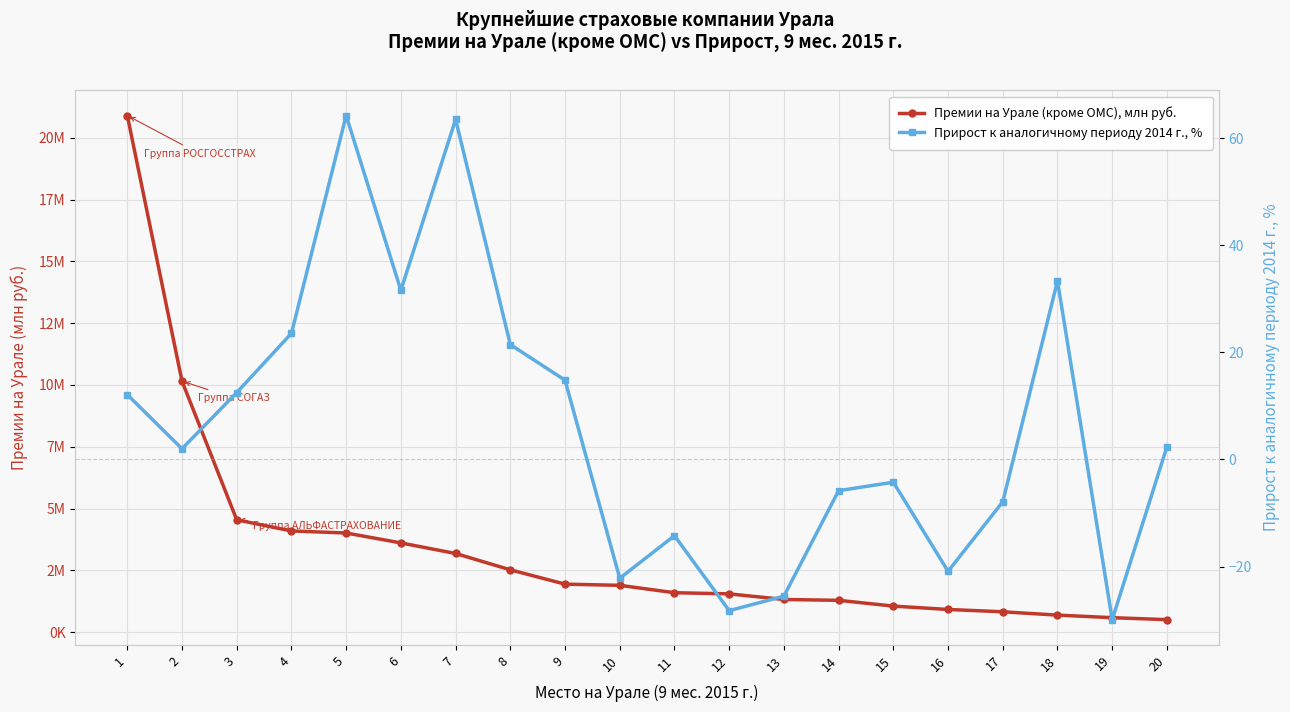

The value of Премии на Урале (кроме ОМС), млн руб. at 3 is 4544988.0. True or false?

True